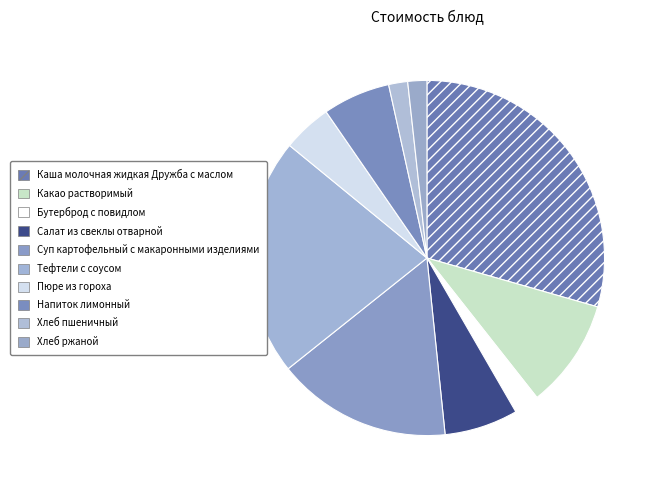

To the nearest percent, what percentage of the pie is Суп картофельный с макаронными изделиями?

16%